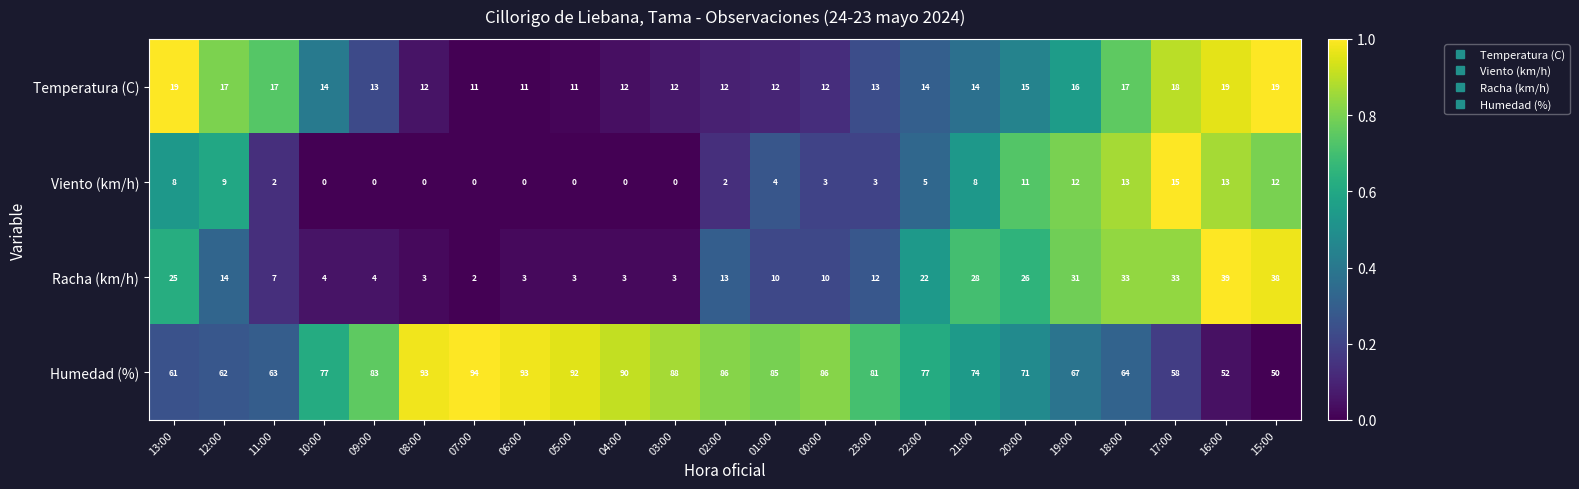

What is the sum of the Humedad (%) values at 12:00 and 16:00?

114